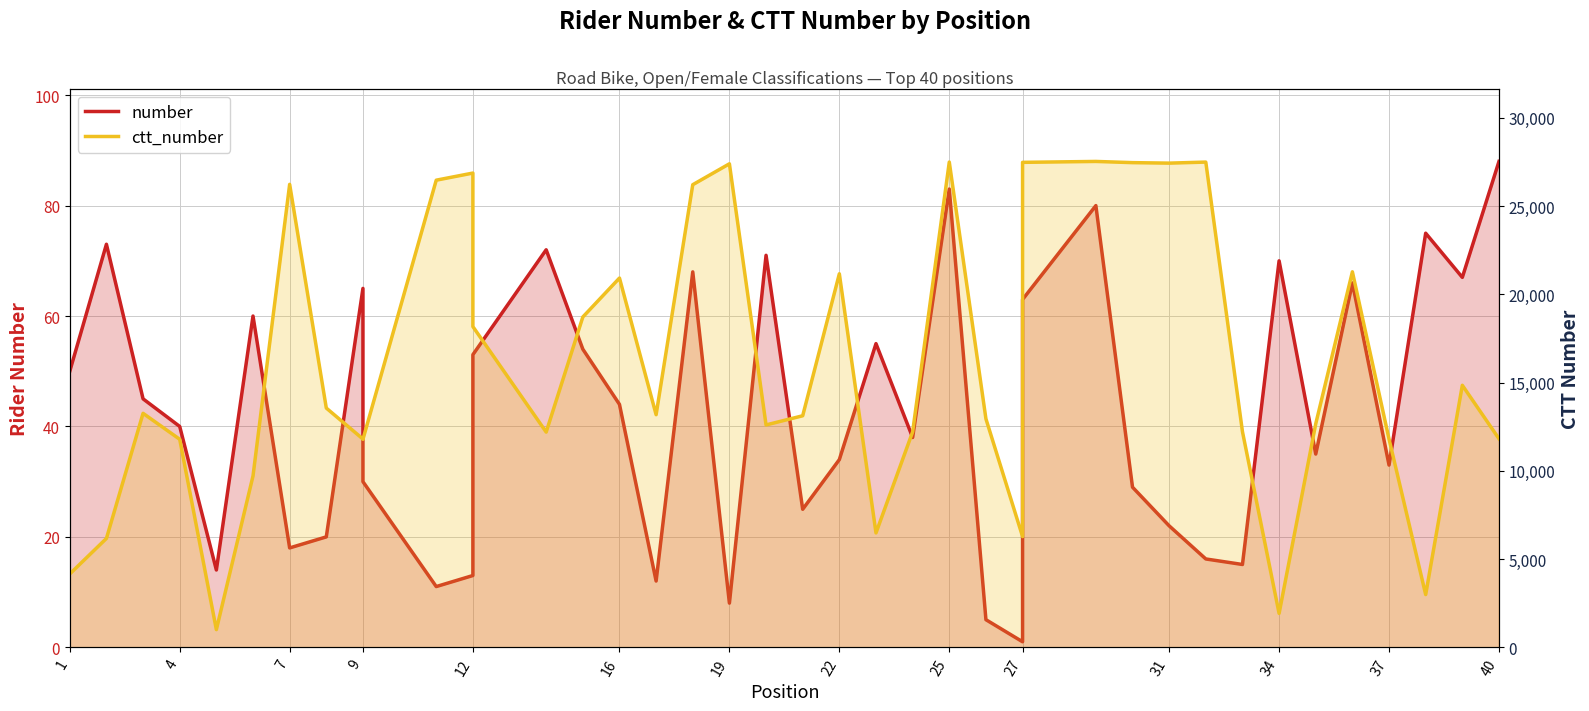

True or false: ctt_number and number cross at least once.

False